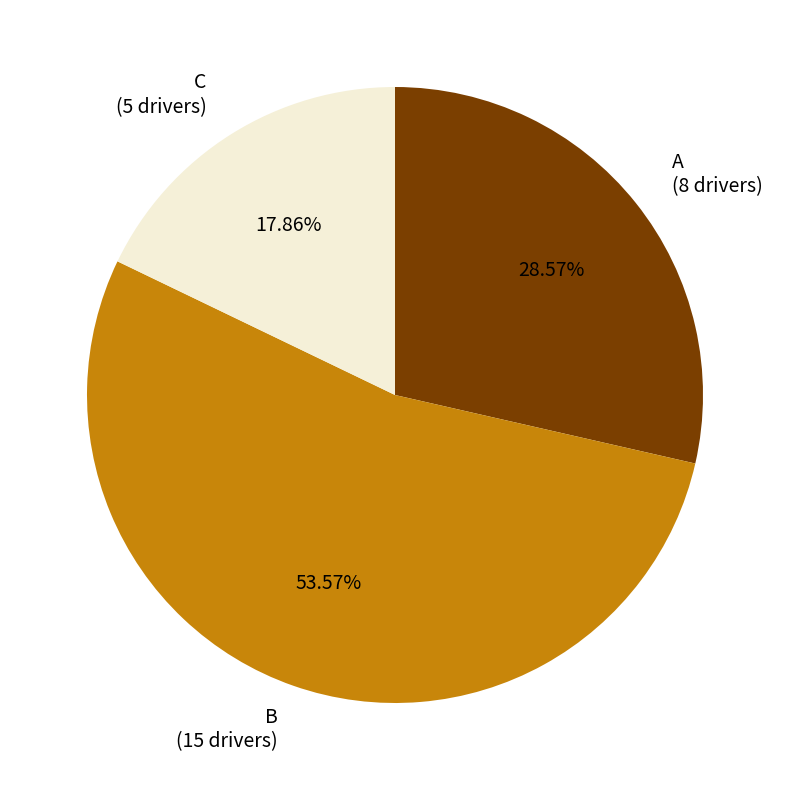

Rank the categories by value from lowest to highest.

C, A, B